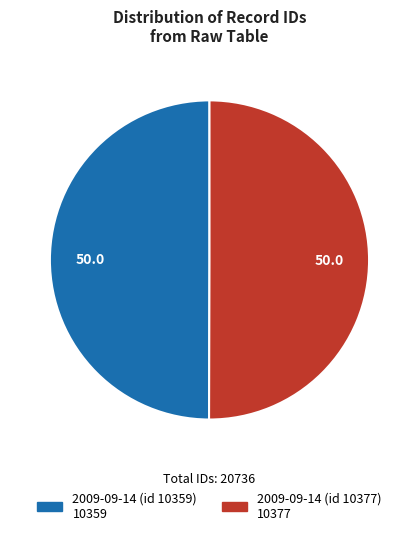

Approximately how many times larger is the value at 2009-09-14 (id 10359) compared to 2009-09-14 (id 10377)?

1.0